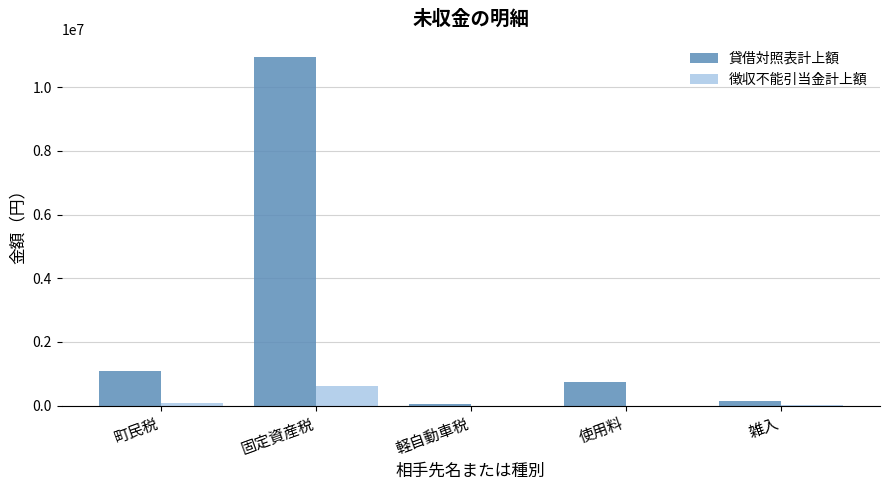

True or false: 貸借対照表計上額 has a value of 736518 at 使用料.

True